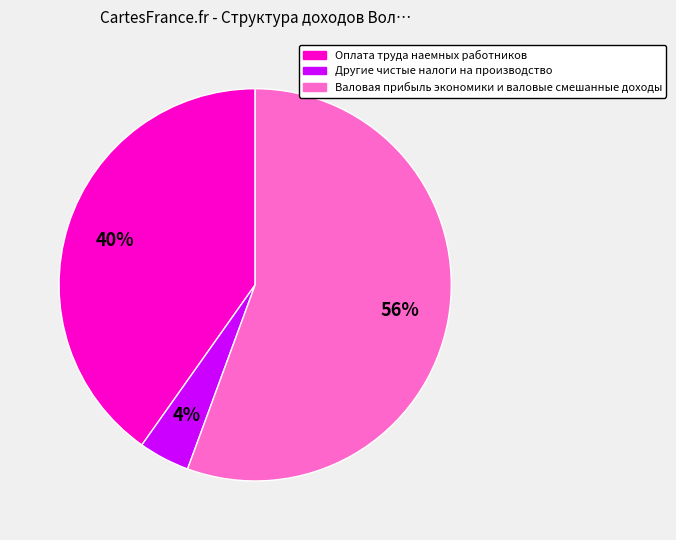

Which slice is the smallest?

Другие чистые налоги на производство